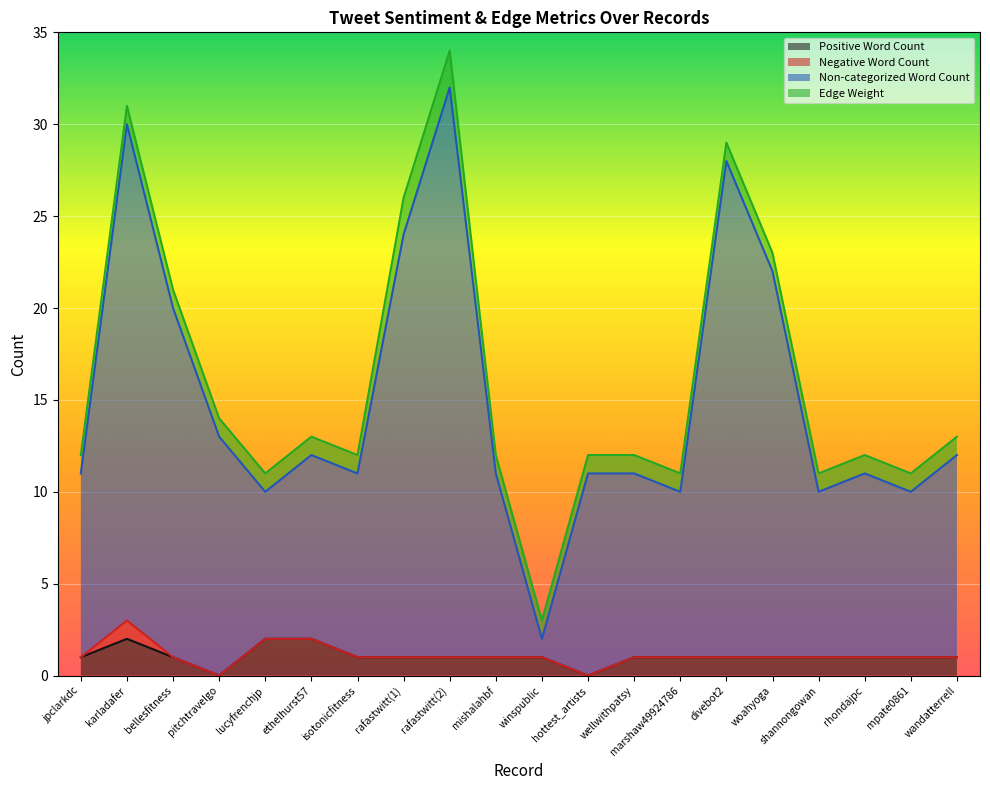

The Non-categorized Word Count series shows 20 at hottest_artists. True or false?

False